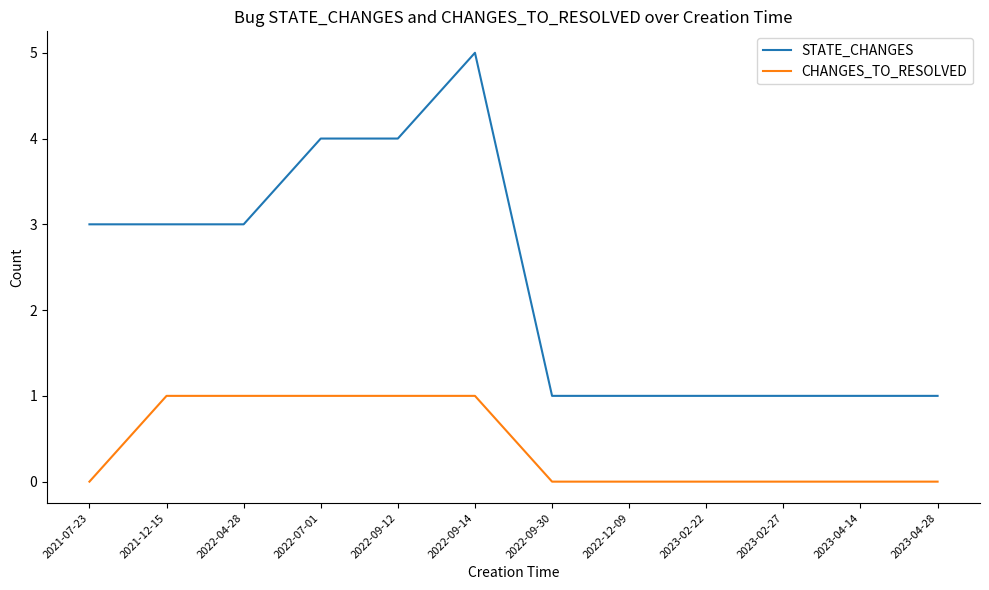

Which series changed the most between 2021-12-15 and 2022-09-12?

STATE_CHANGES